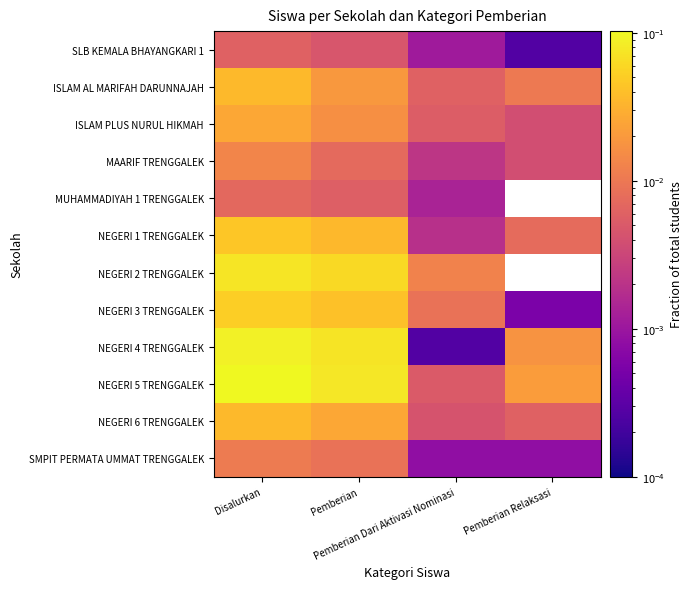

Which label corresponds to the smallest value in the chart?

Pemberian Relaksasi